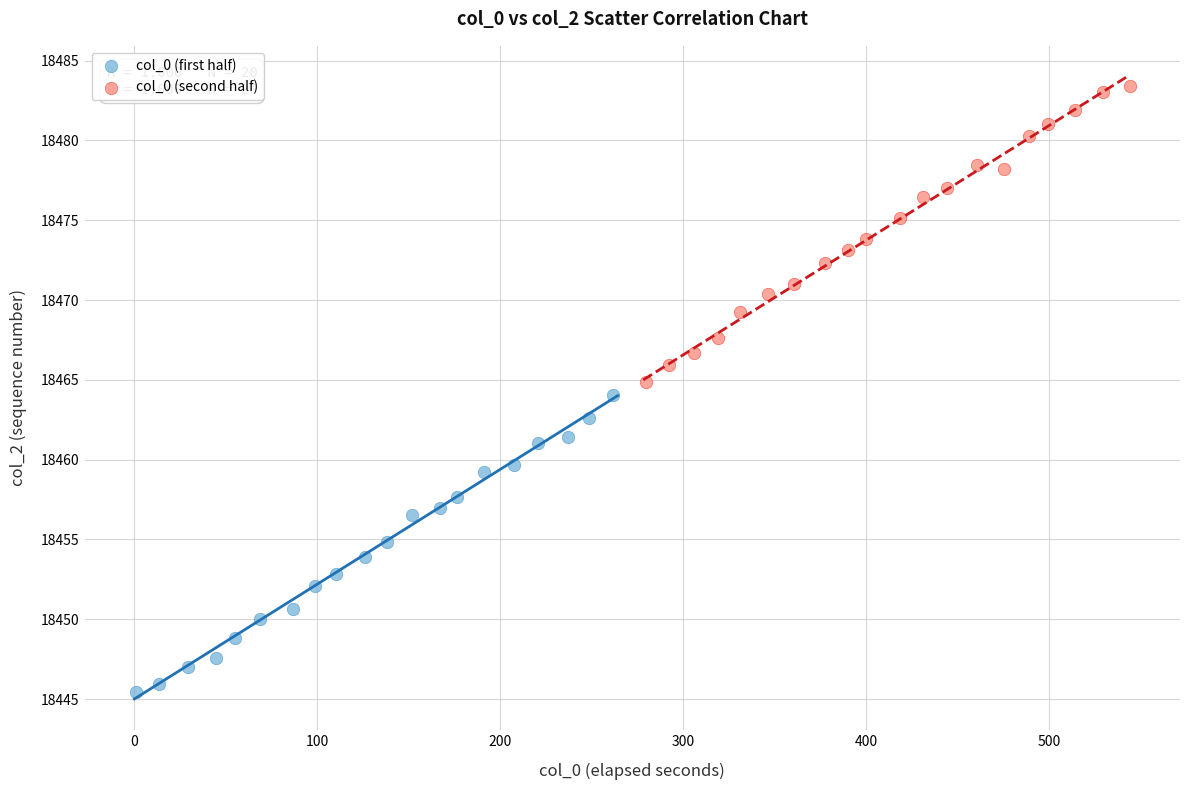

What are all the series names shown in the legend?

col_0 (first half), col_0 (second half)